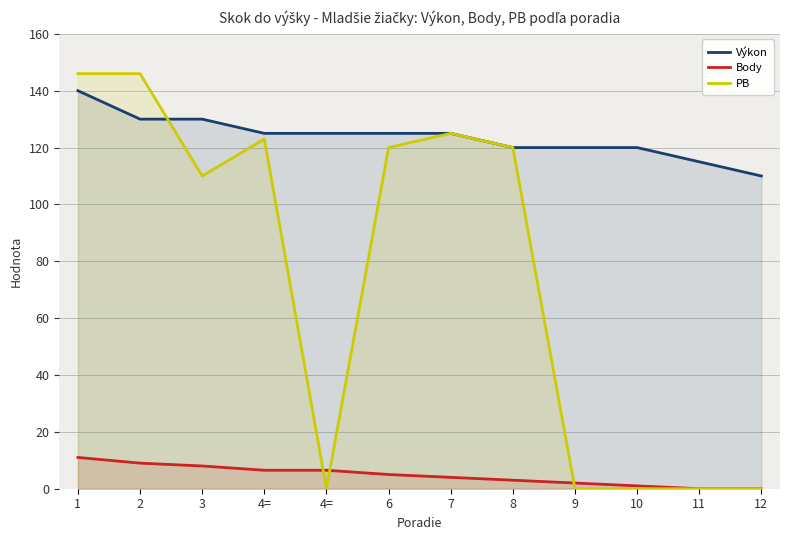

What are all the series names shown in the legend?

Výkon, Body, PB